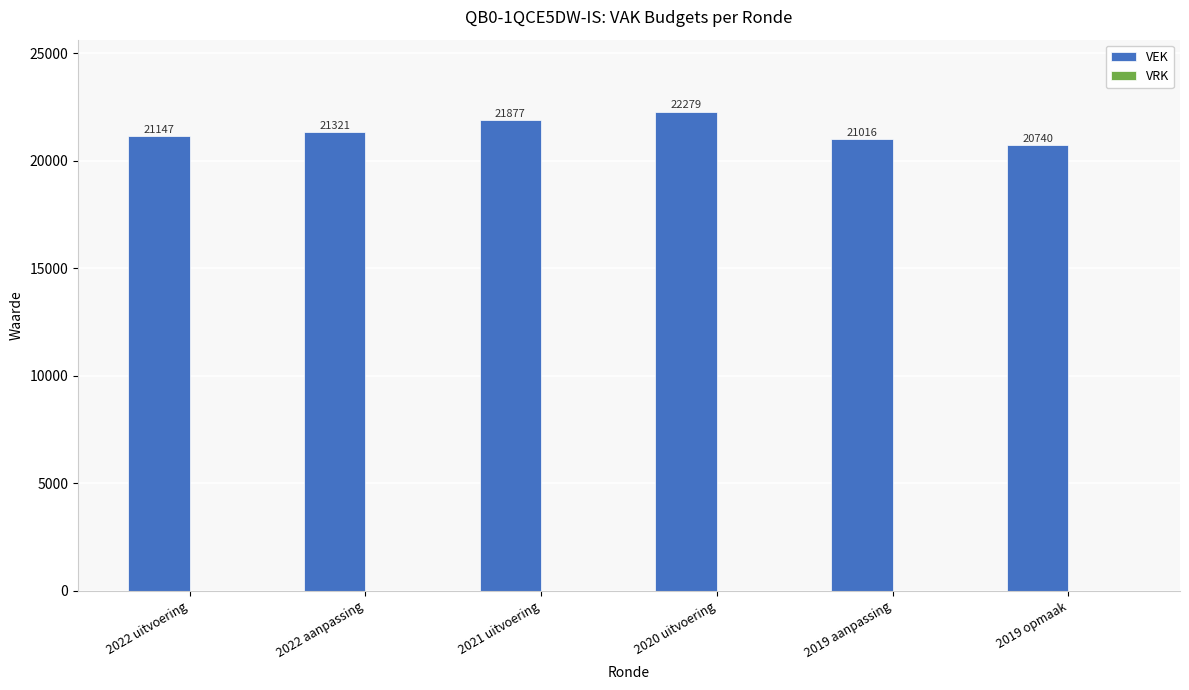

How many data points does each series have?

6